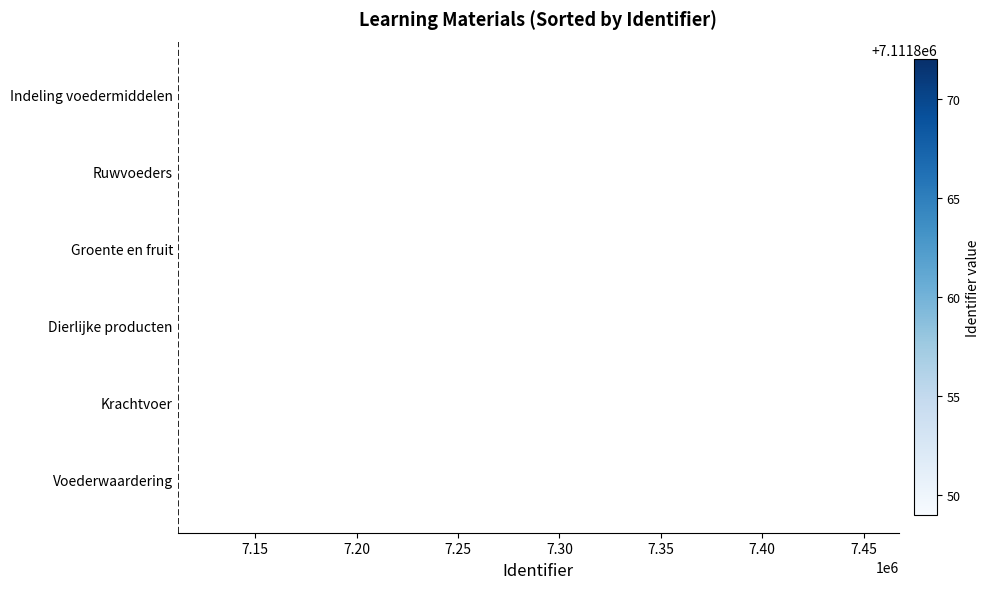

What is the sum of all values?

42671163